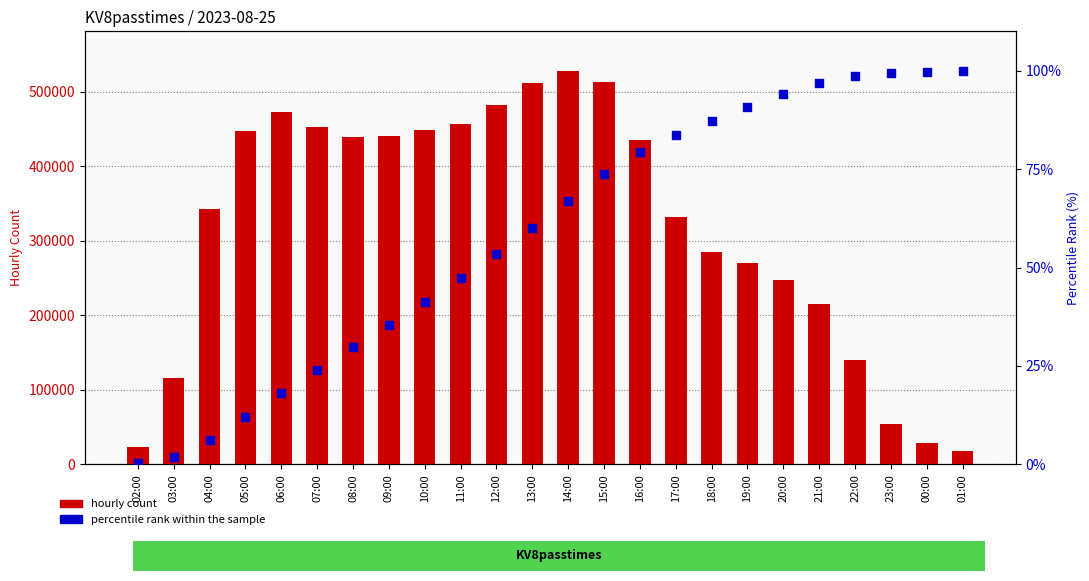

At which category is the sum across all series the highest?

14:00